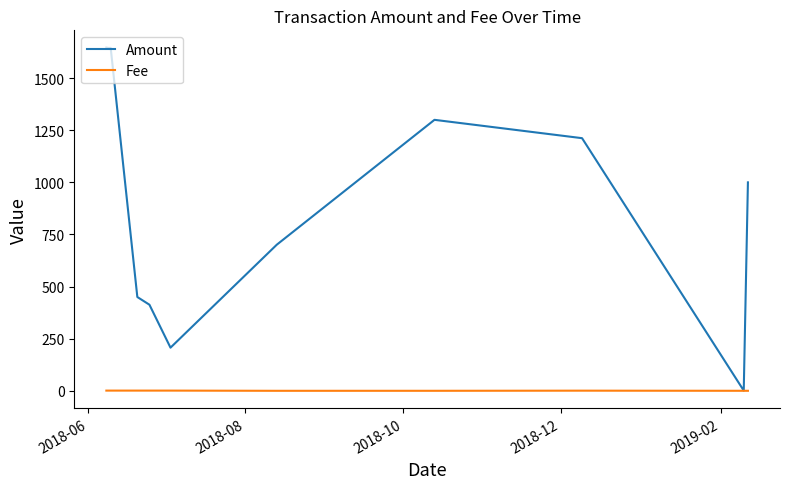

Which series has the widest spread of values?

Amount